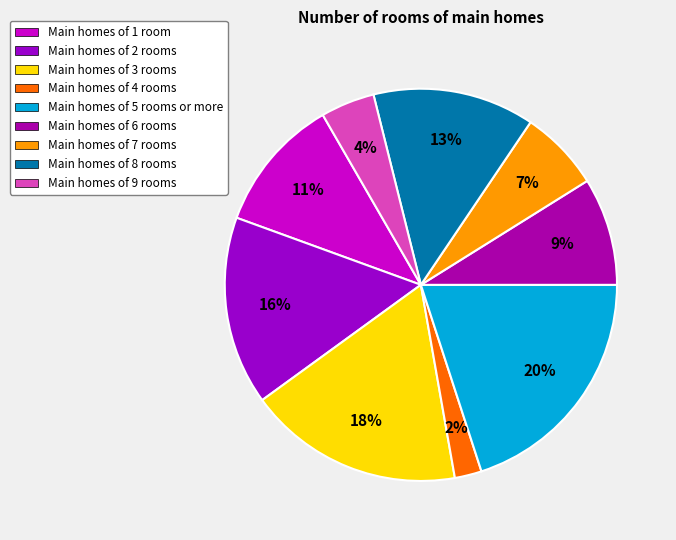

Count the number of slices in the pie.

9